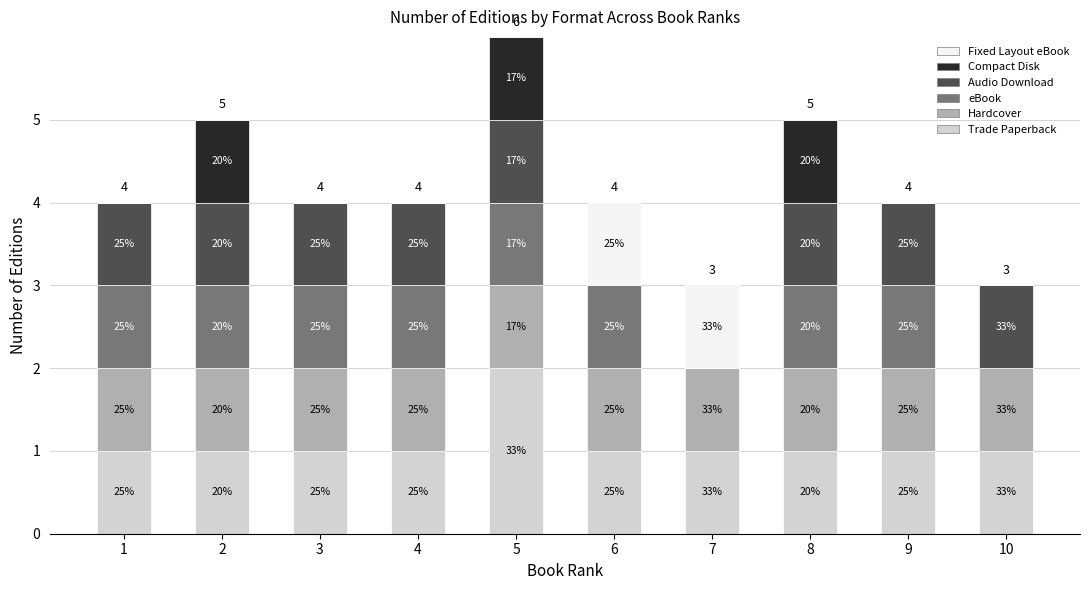

What are all the series names shown in the legend?

Fixed Layout eBook, Compact Disk, Audio Download, eBook, Hardcover, Trade Paperback